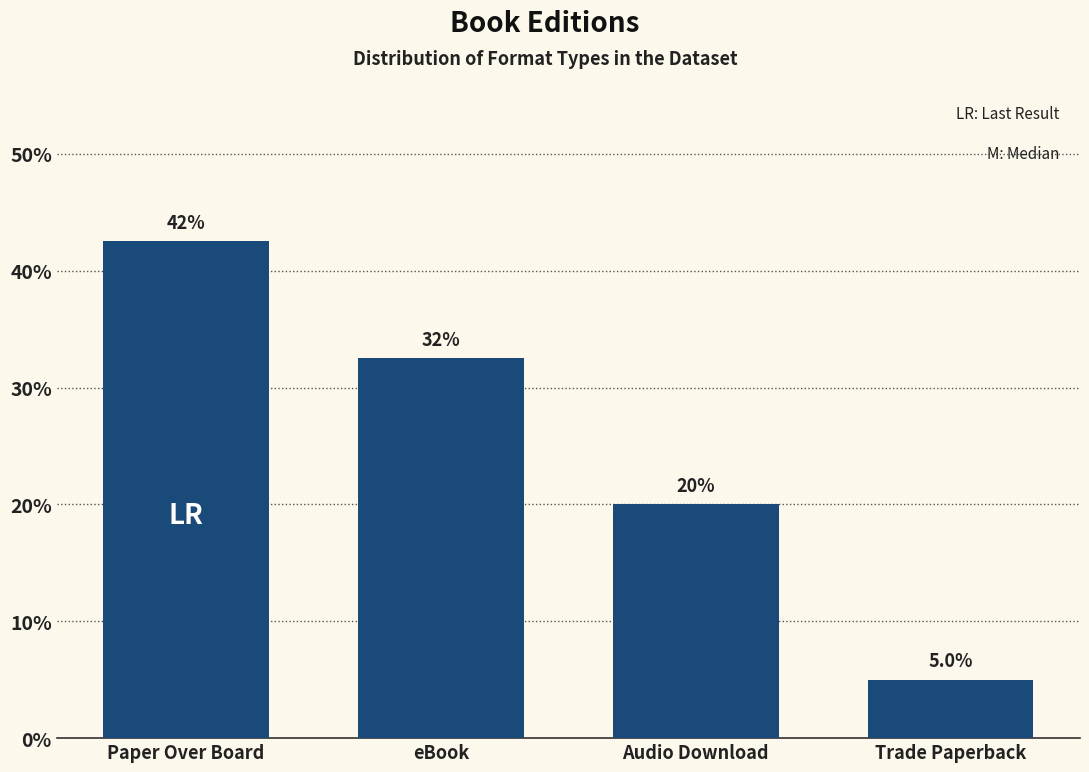

Reading left to right, what are all the values shown in this chart?

Paper Over Board=42.5	eBook=32.5	Audio Download=20.0	Trade Paperback=5.0